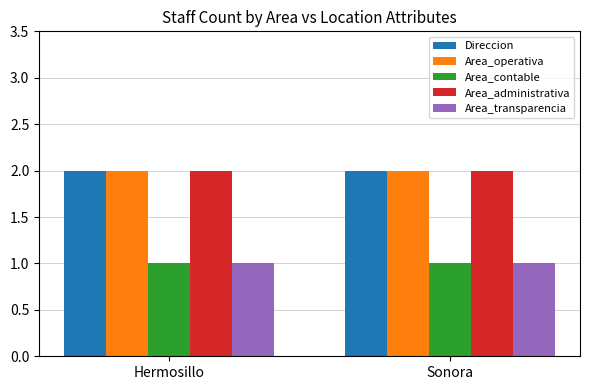

Reading left to right, extract all data points from this chart.

Direccion: 2	2
Area_operativa: 2	2
Area_contable: 1	1
Area_administrativa: 2	2
Area_transparencia: 1	1